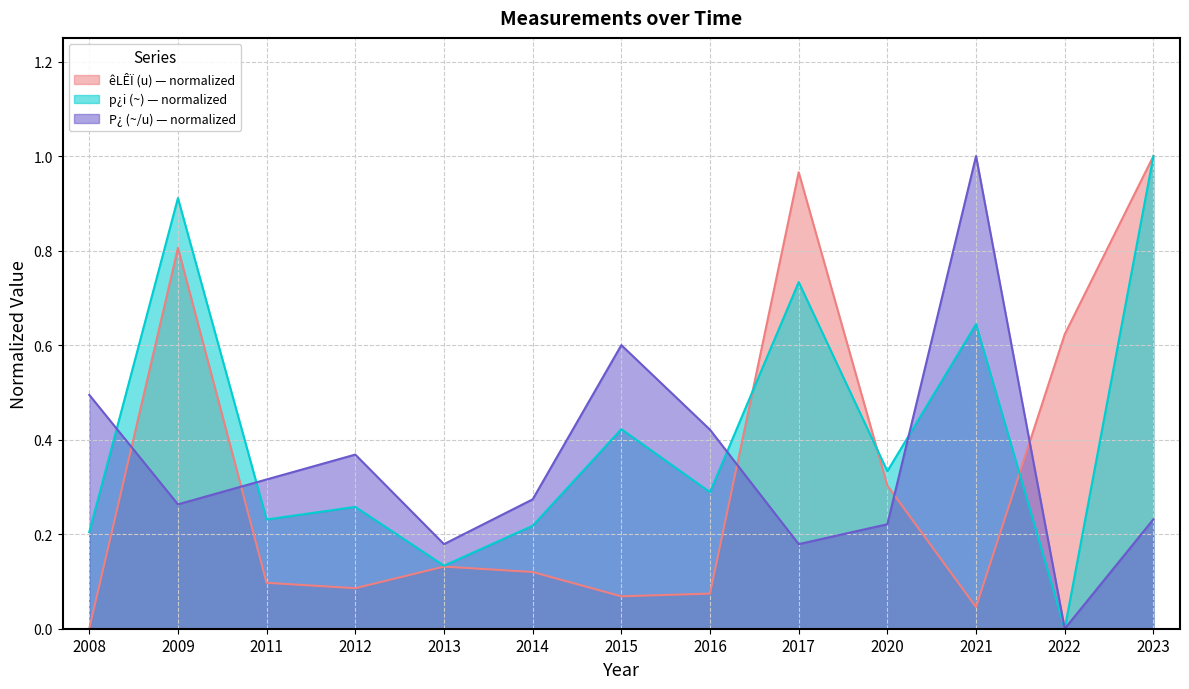

What is the difference between the maximum and minimum values in the p¿i (~) series?

1.0